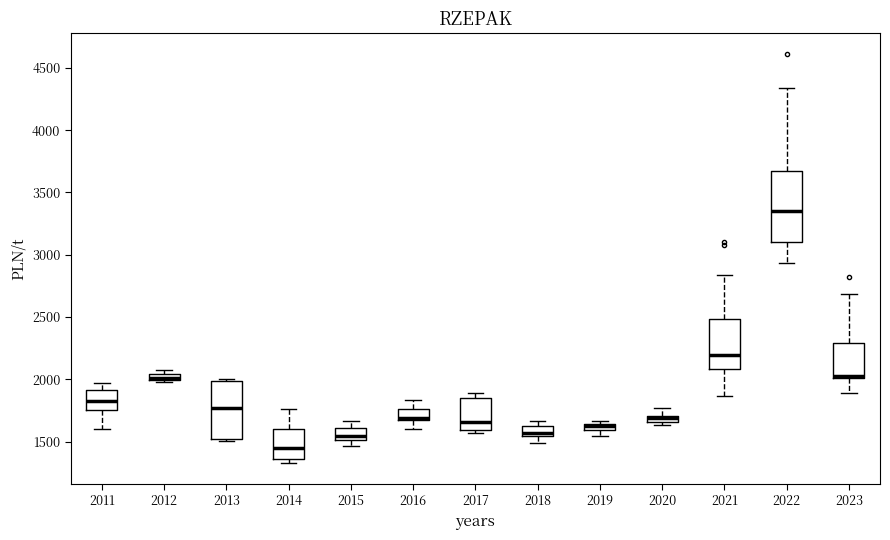

Where does the upper whisker of the box at x = 2014 end on the y-axis? The values are not printed on the chart, so give them approximately, as read against the axis.

1750